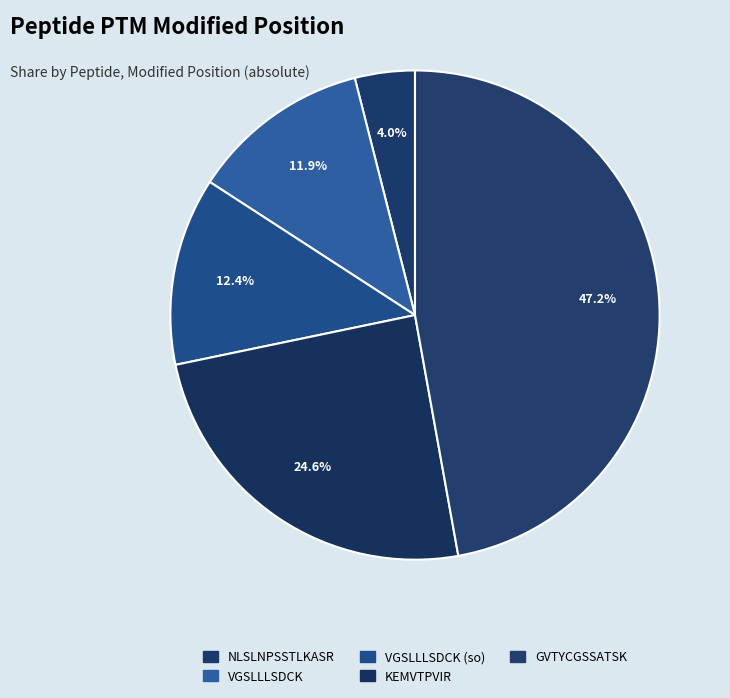

Count the number of slices in the pie.

5